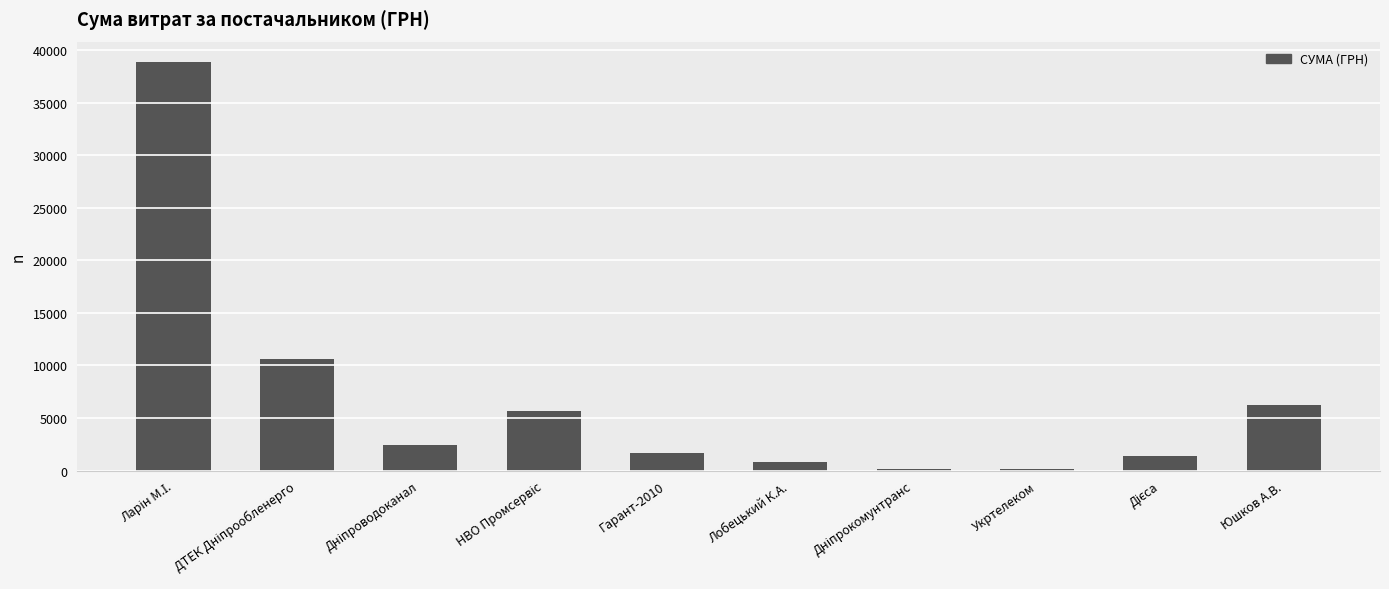

The chart shows a value of 10185.1 at Юшков А.В.. True or false?

False